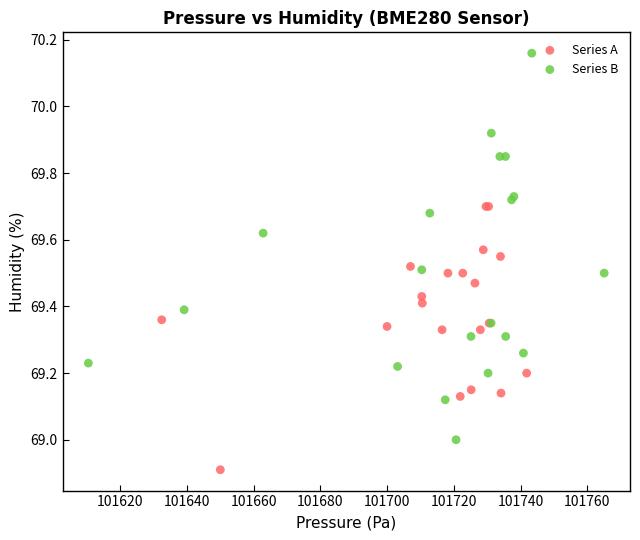

Which series contains the highest Y value?

Series B